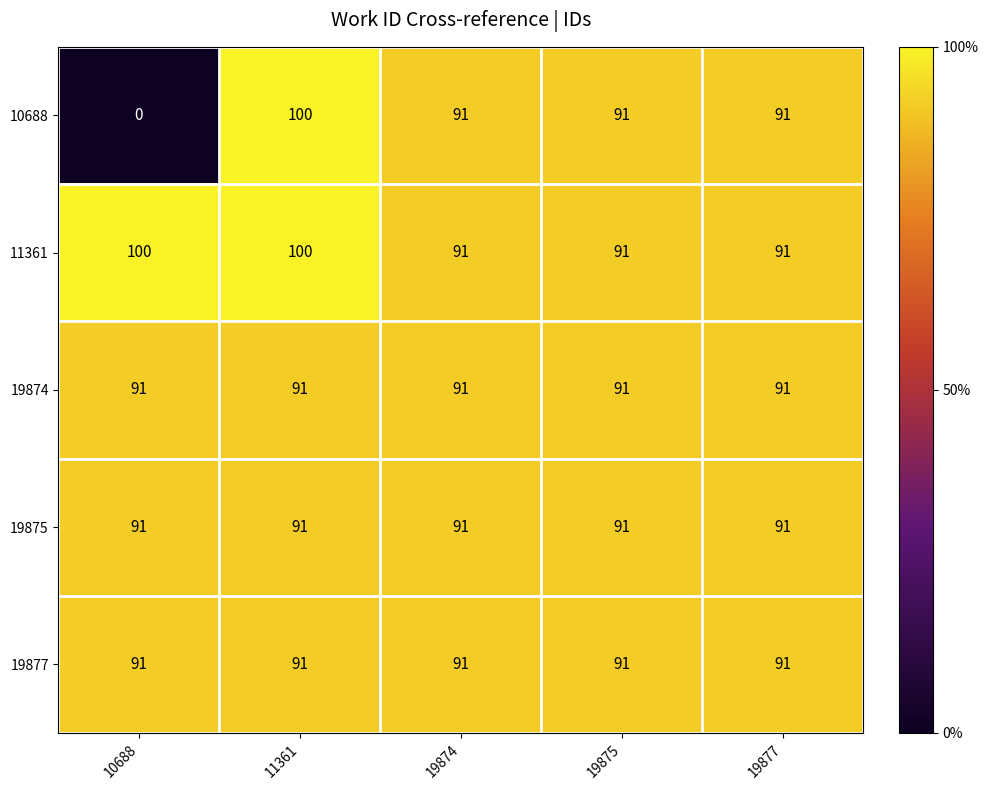

What is the difference between the highest and lowest values at 11361?

9